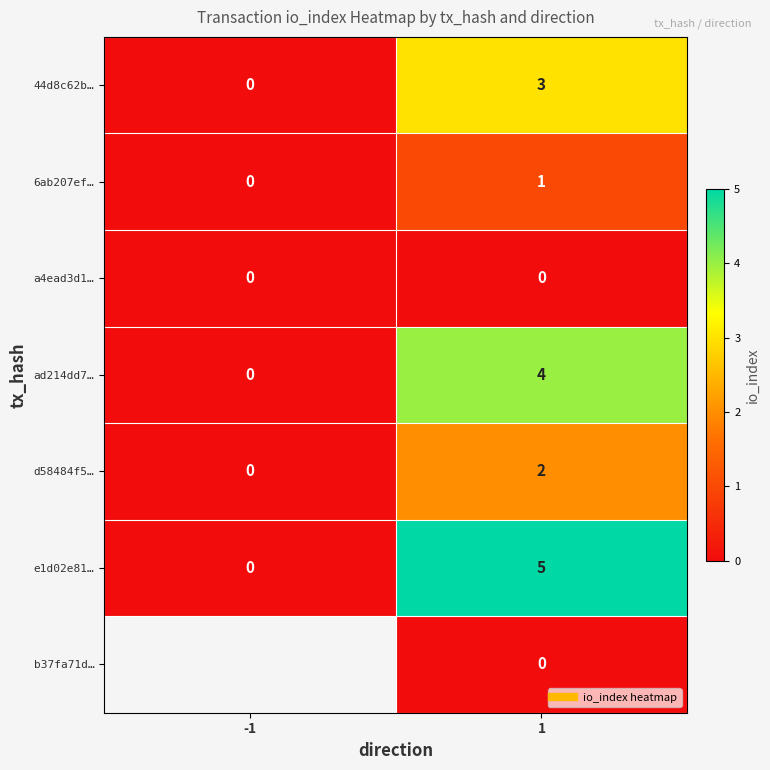

Which series has the largest total across all categories?

e1d02e81…